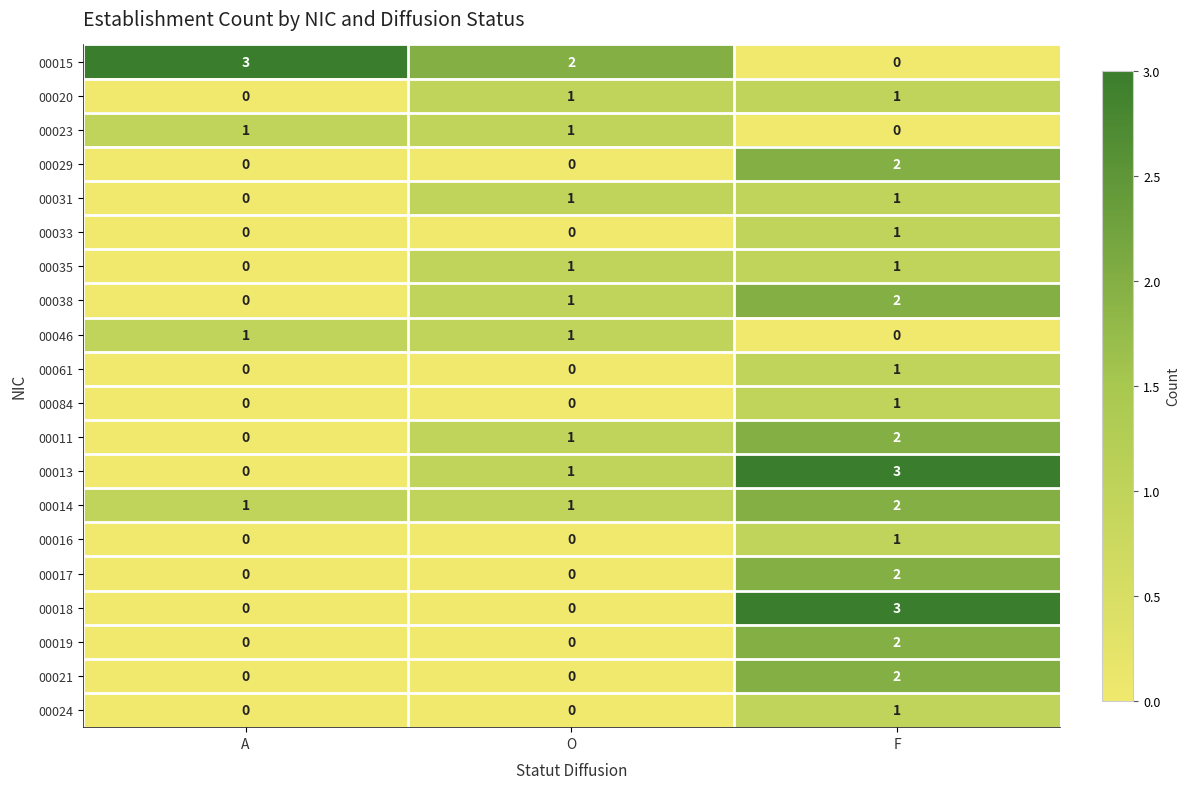

Count the number of data series in this chart.

20